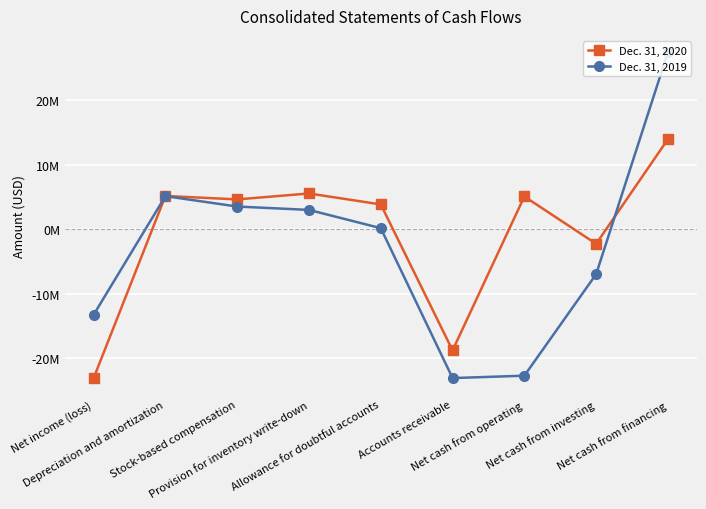

Where do Dec. 31, 2019 and Dec. 31, 2020 first cross each other?

Net income (loss) and Depreciation and amortization